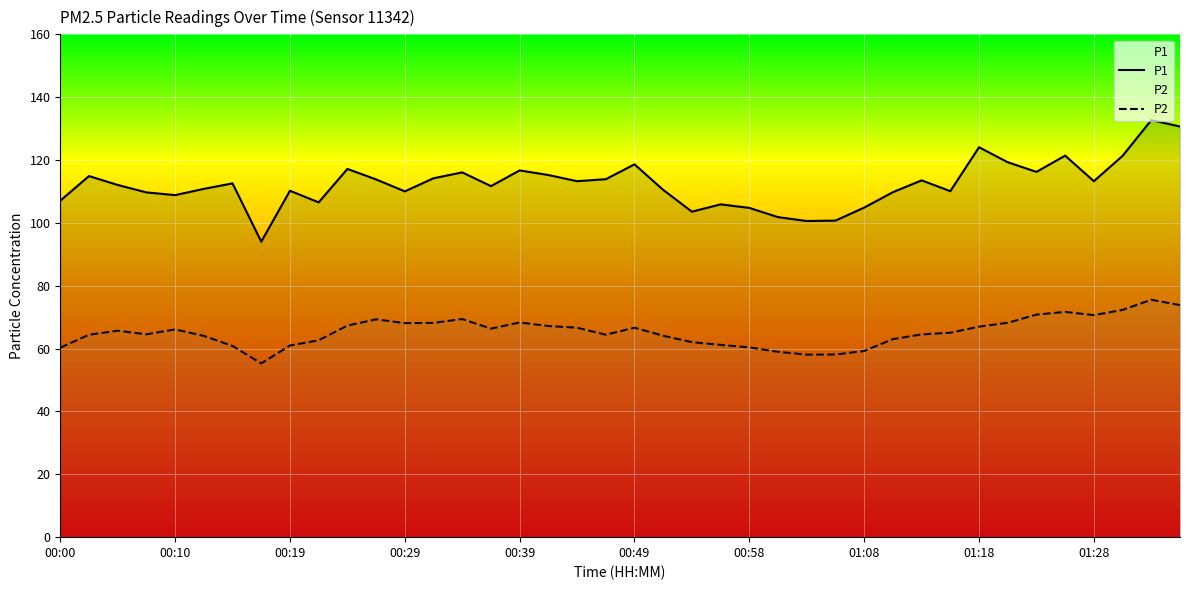

Rank the series at 00:49 from lowest to highest value.

P2, P1